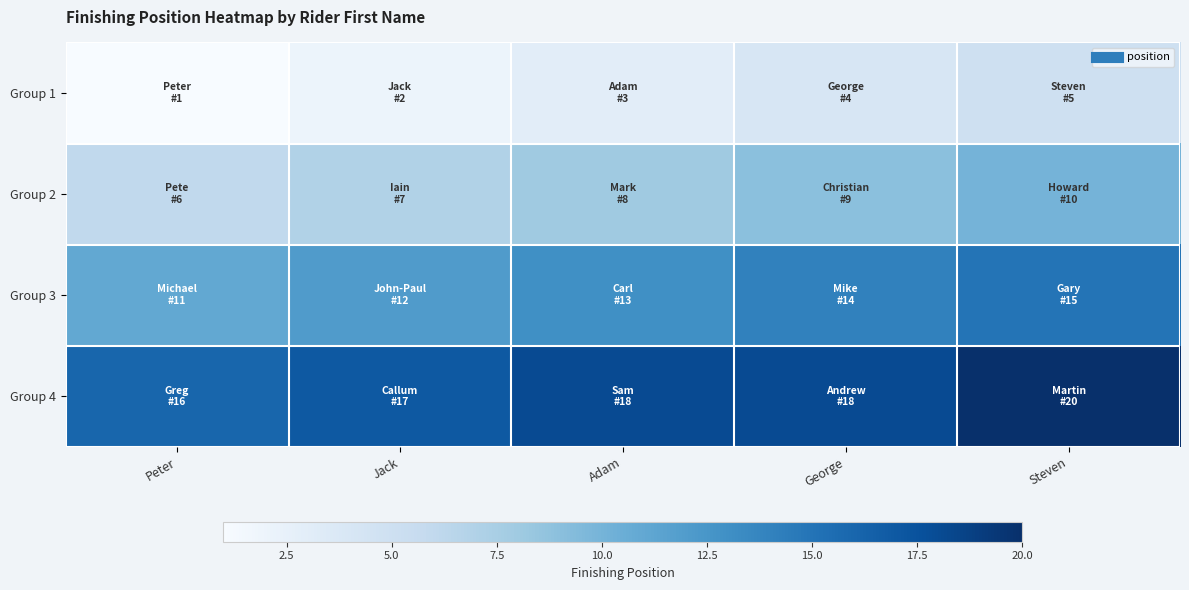

How many distinct data groups are displayed?

4